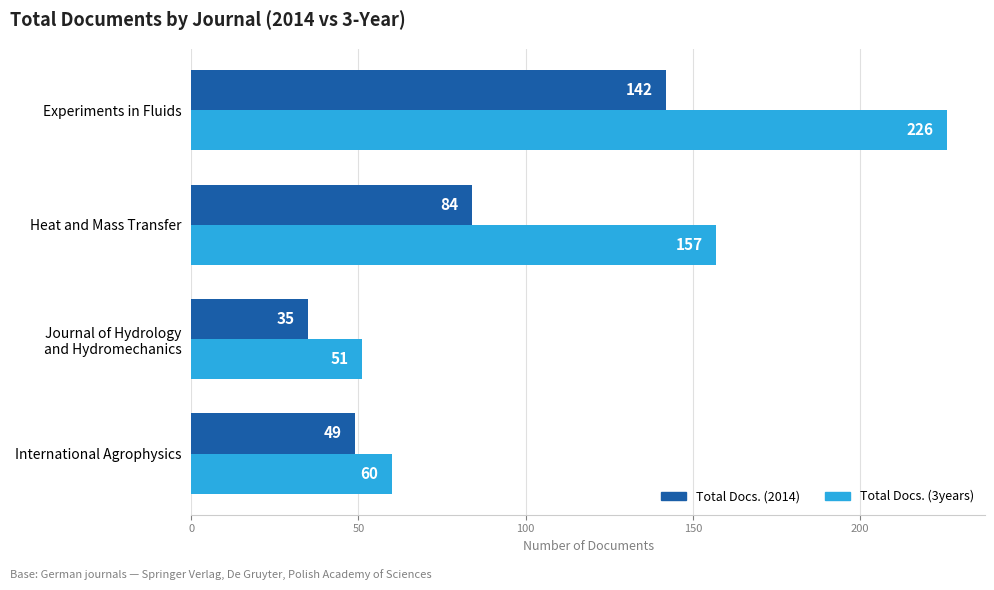

The Total Docs. (3years) series shows 60 at International Agrophysics. True or false?

True